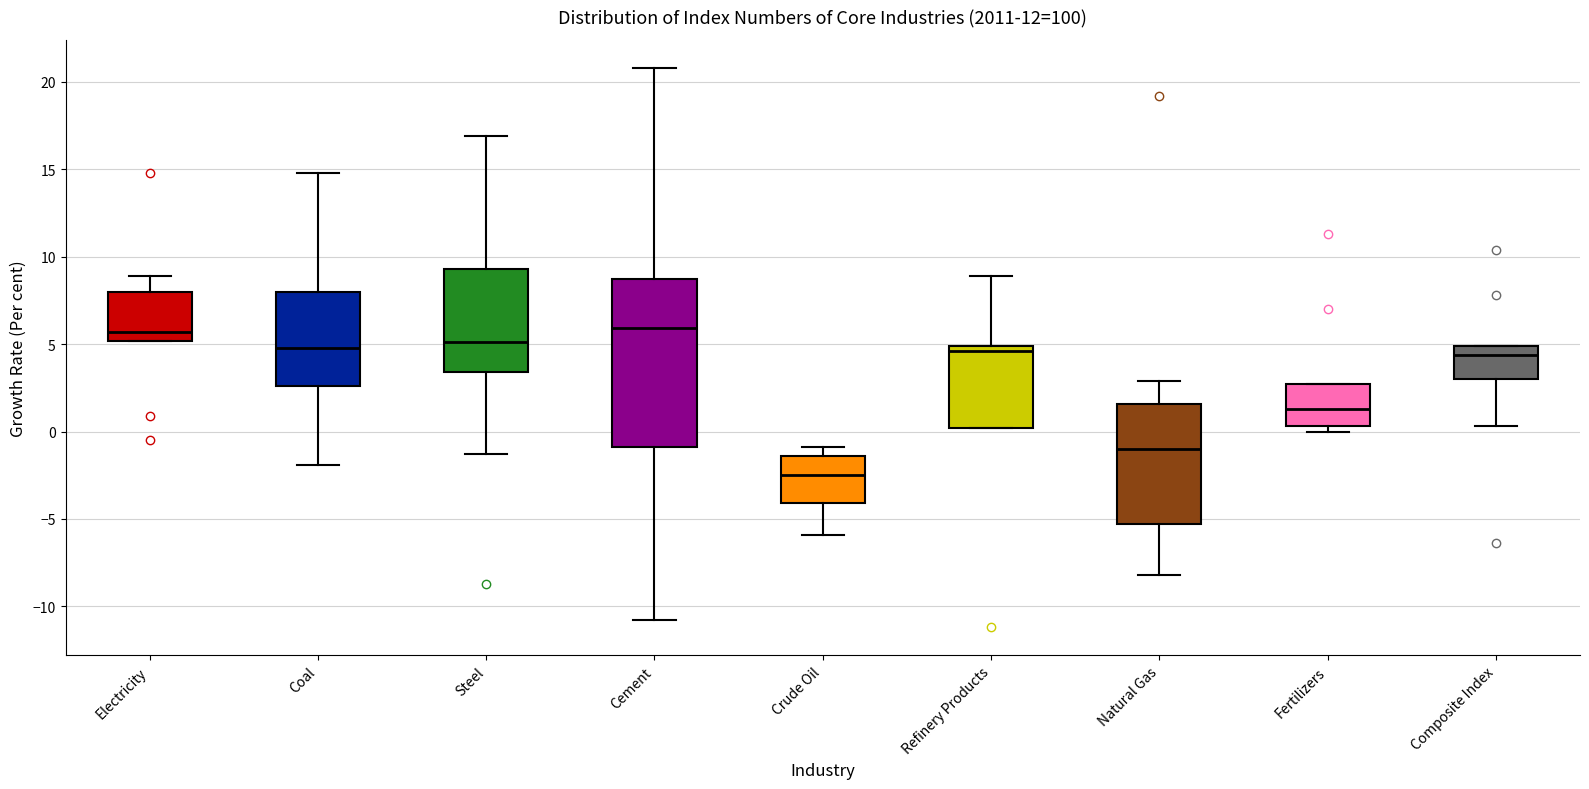

Reading left to right, read every box against the y-axis: the position of its median line, the range the box covers, and the ends of its whiskers. The values are not printed on the chart, so give them approximately, as read against the axis.

Electricity: median 5.5, box 5.0 to 8.0, whiskers 5.0 to 9.0
Coal: median 5.0, box 2.5 to 8.0, whiskers -2.0 to 15.0
Steel: median 5.0, box 3.5 to 9.5, whiskers -1.5 to 17.0
Cement: median 6.0, box -1.0 to 8.5, whiskers -11.0 to 21.0
Crude Oil: median -2.5, box -4.0 to -1.5, whiskers -6.0 to -1.0
Refinery Products: median 4.5, box 0.0 to 5.0, whiskers 0.0 to 9.0
Natural Gas: median -1.0, box -5.5 to 1.5, whiskers -8.0 to 3.0
Fertilizers: median 1.5, box 0.5 to 2.5, whiskers 0.0 to 2.5
Composite Index: median 4.5, box 3.0 to 5.0, whiskers 0.5 to 5.0